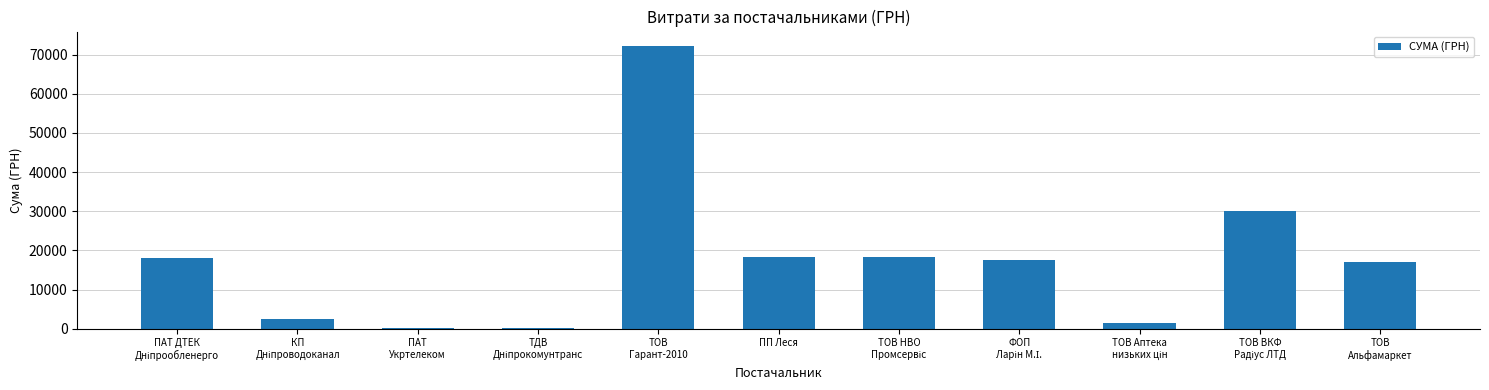

What is the maximum value shown in the chart?

72268.3